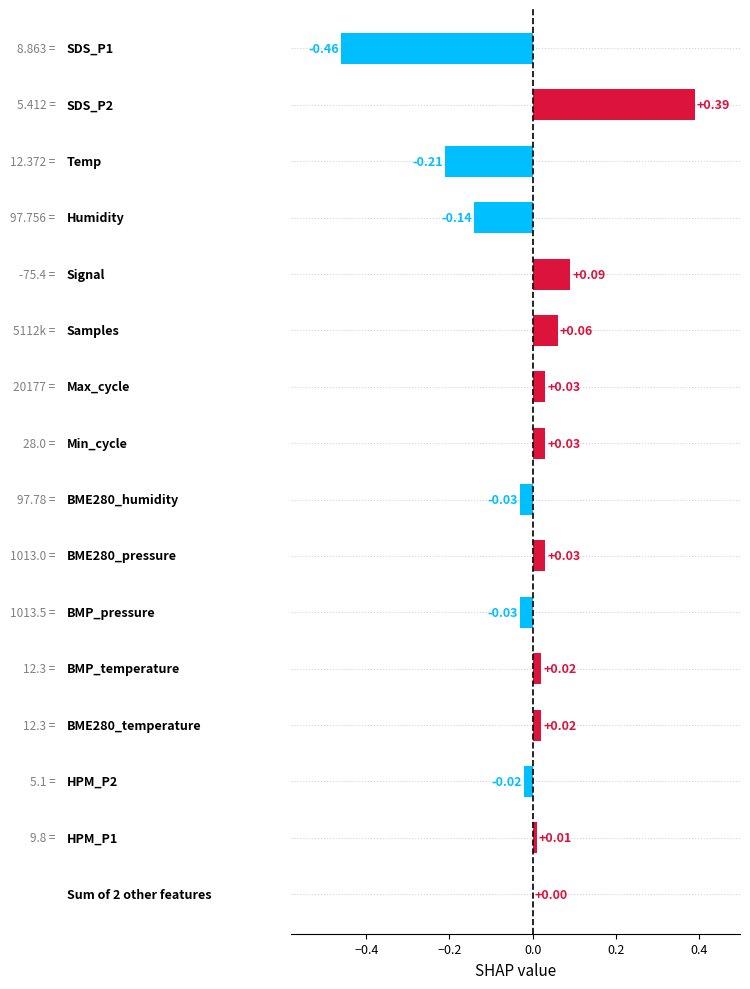

Count the number of categories in the chart.

16